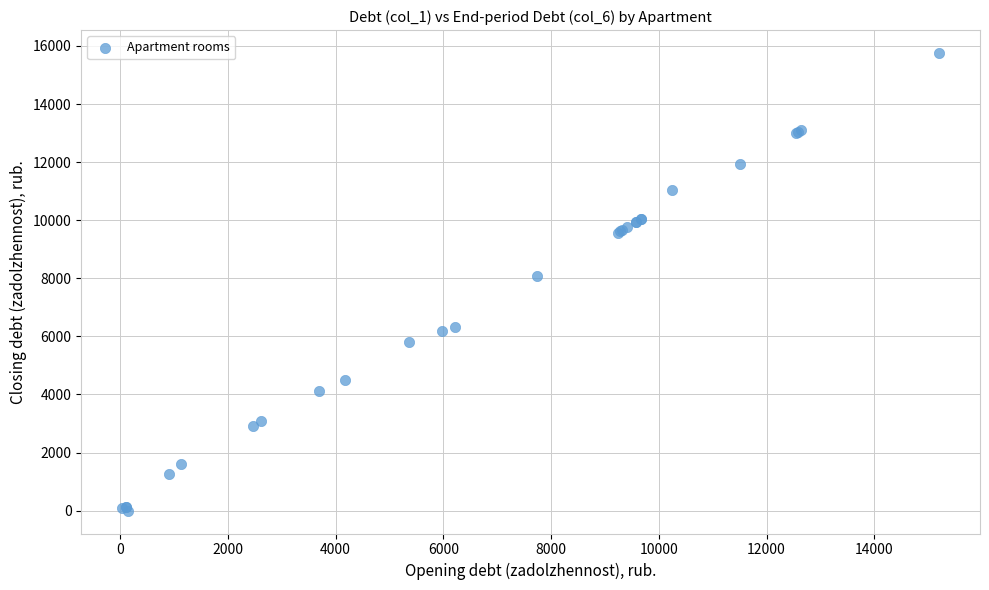

What Y value in the scatter plot is closest to 7879?

8089.0